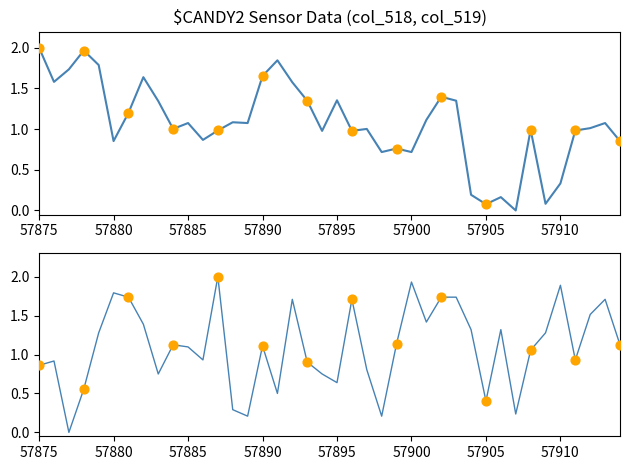

Which series has the largest total across all categories?

col_519